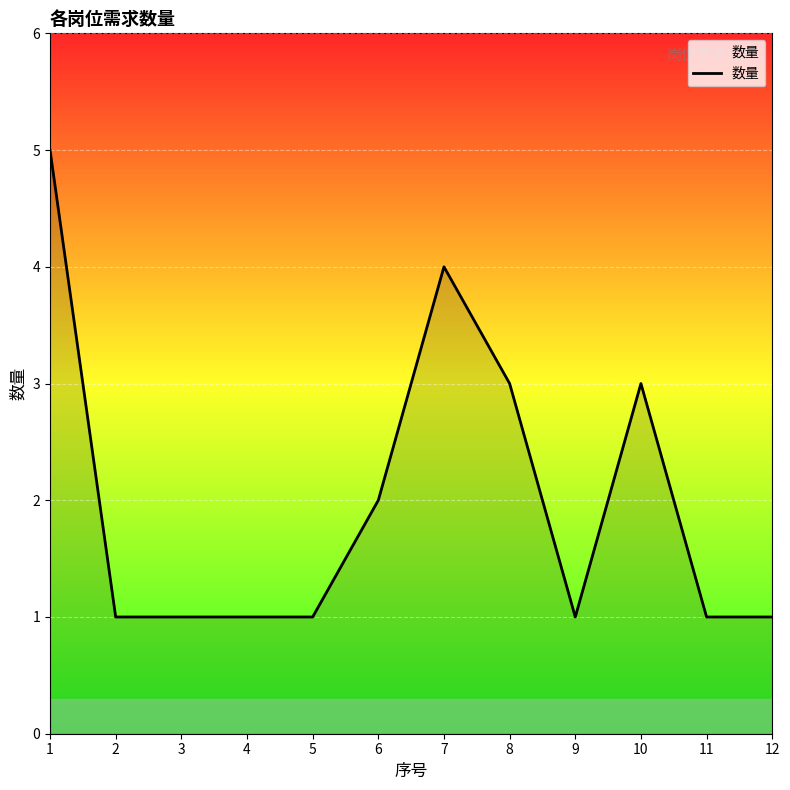

Reading left to right, transcribe all the data shown in this chart.

5	1	1	1	1	2	4	3	1	3	1	1